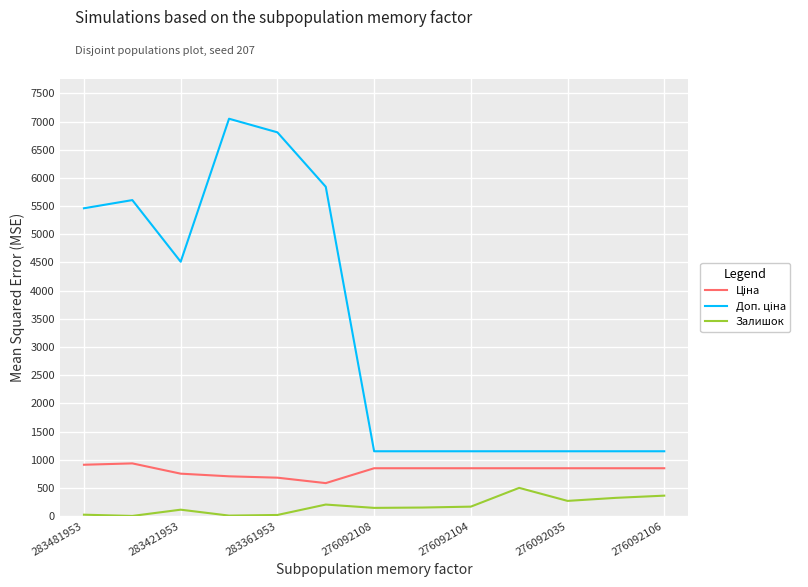

What is the greatest value displayed?

7051.3